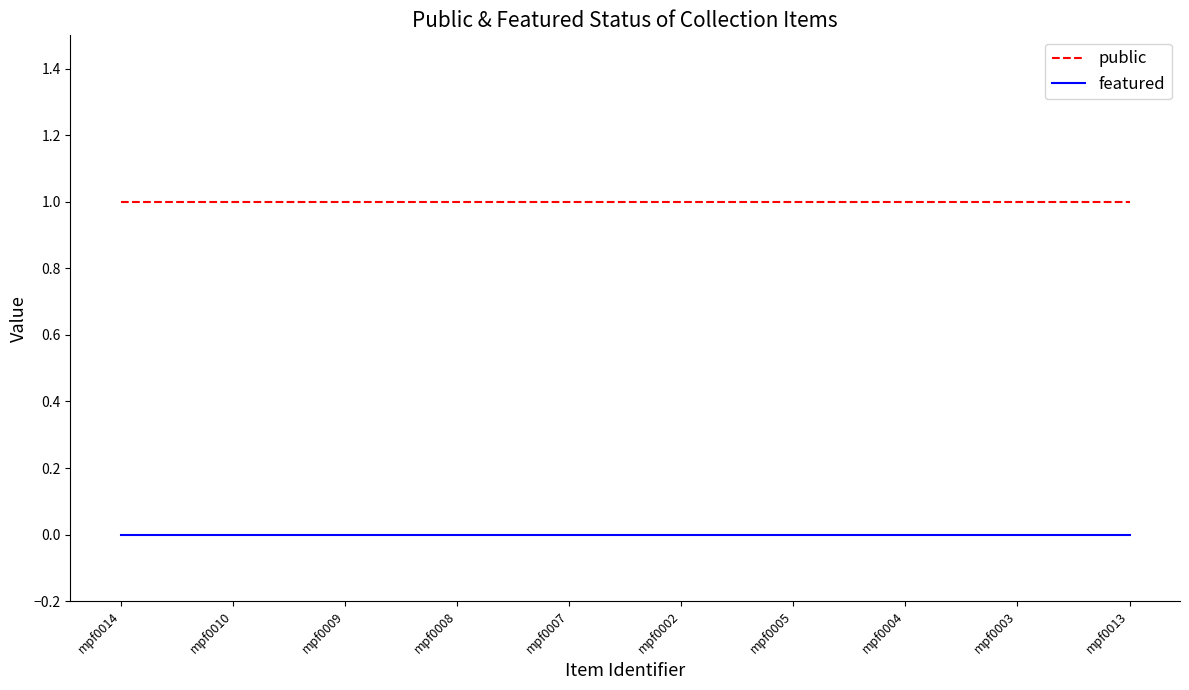

List the series in order of their peak value, highest first.

public, featured